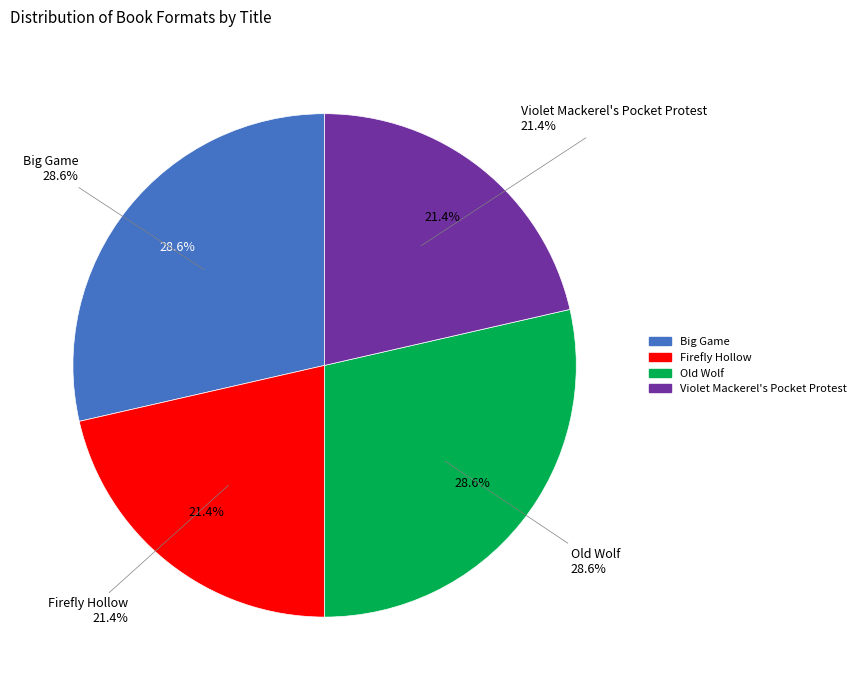

What is the change in value from Big Game to Violet Mackerel's Pocket Protest?

-1